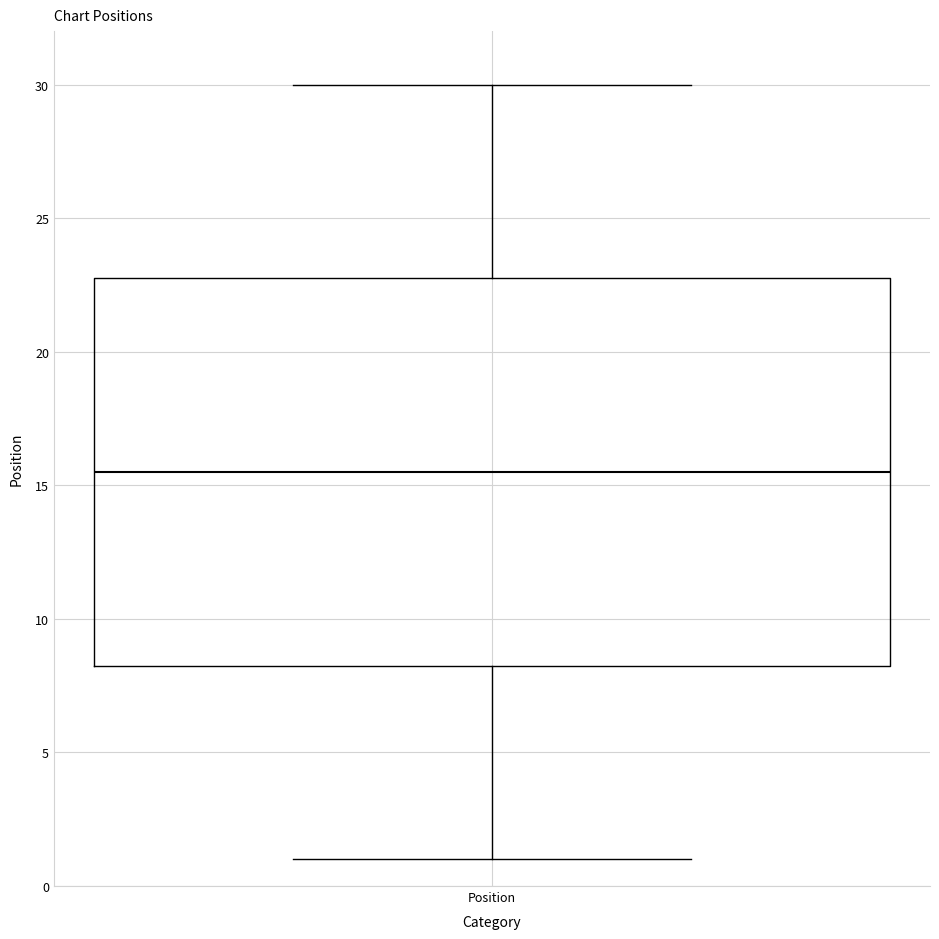

Where does the lower whisker of the box for Position end on the y-axis? The values are not printed on the chart, so give them approximately, as read against the axis.

1.0